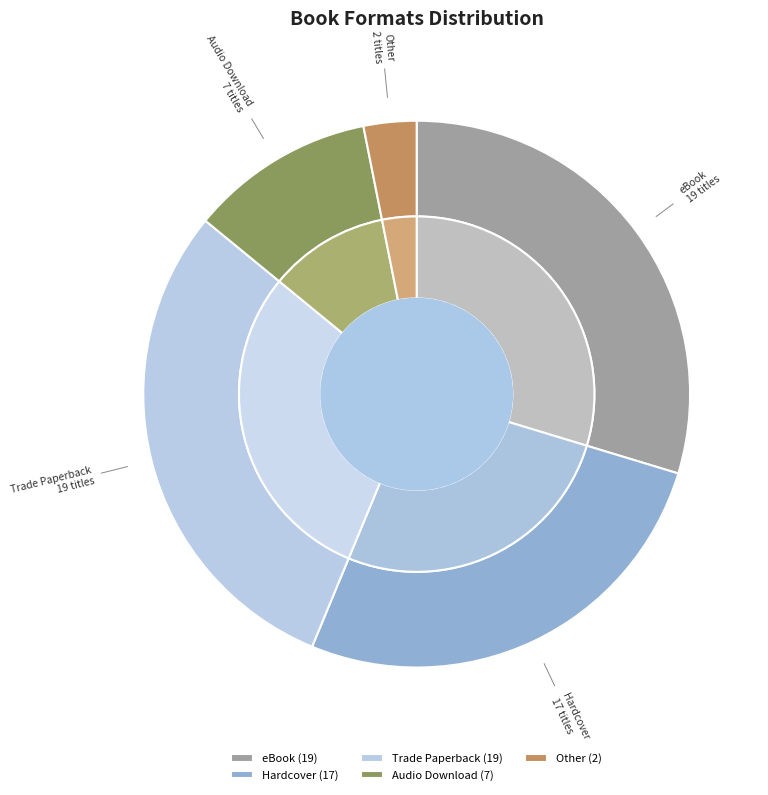

Rank the categories by value from highest to lowest.

eBook, Trade Paperback, Hardcover, Audio Download, Other